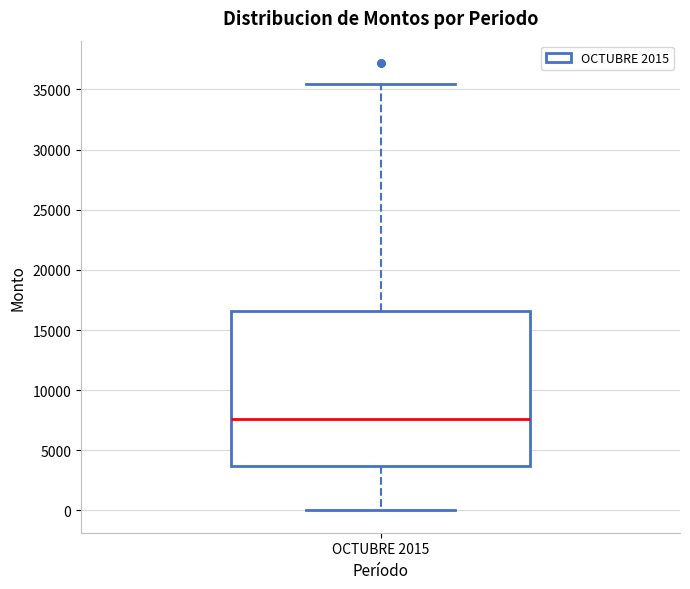

Where does the median line of the box for OCTUBRE 2015 sit on the y-axis? The values are not printed on the chart, so give them approximately, as read against the axis.

7500